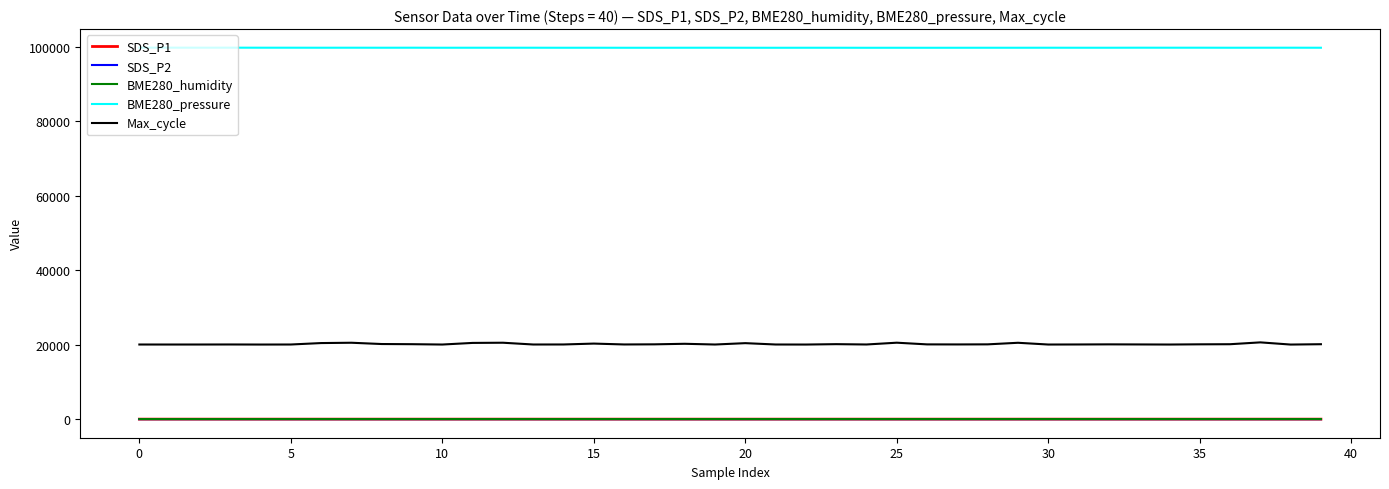

Which series has the largest range (max minus min)?

Max_cycle